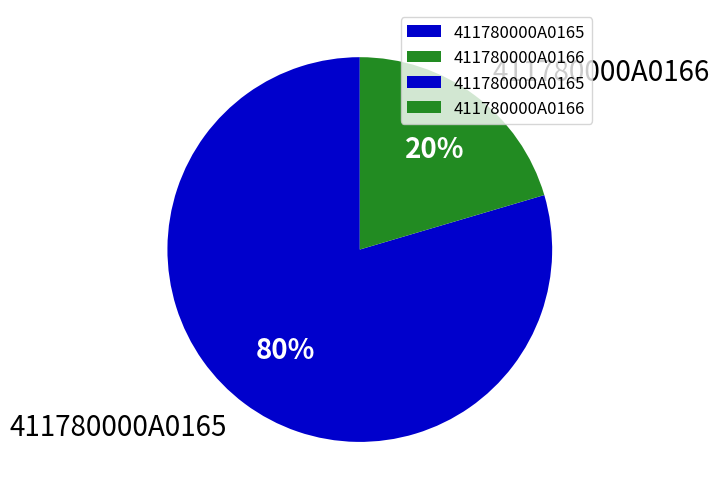

Is it true that 411780000A0166 is 20% of the pie?

True